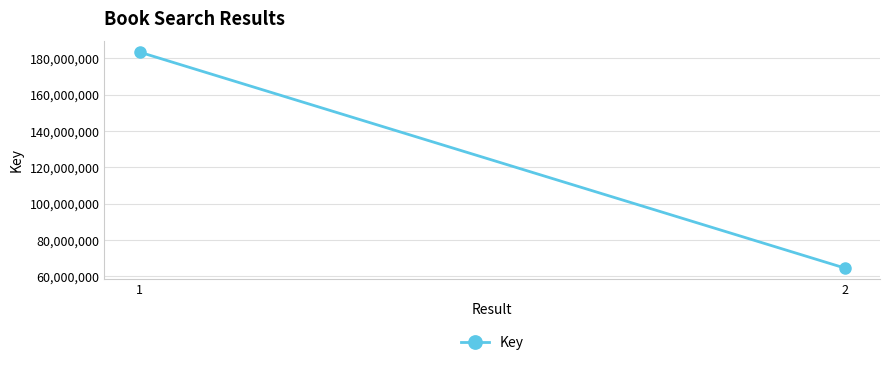

What is the ratio of the value at 1 to the value at 2?

2.8